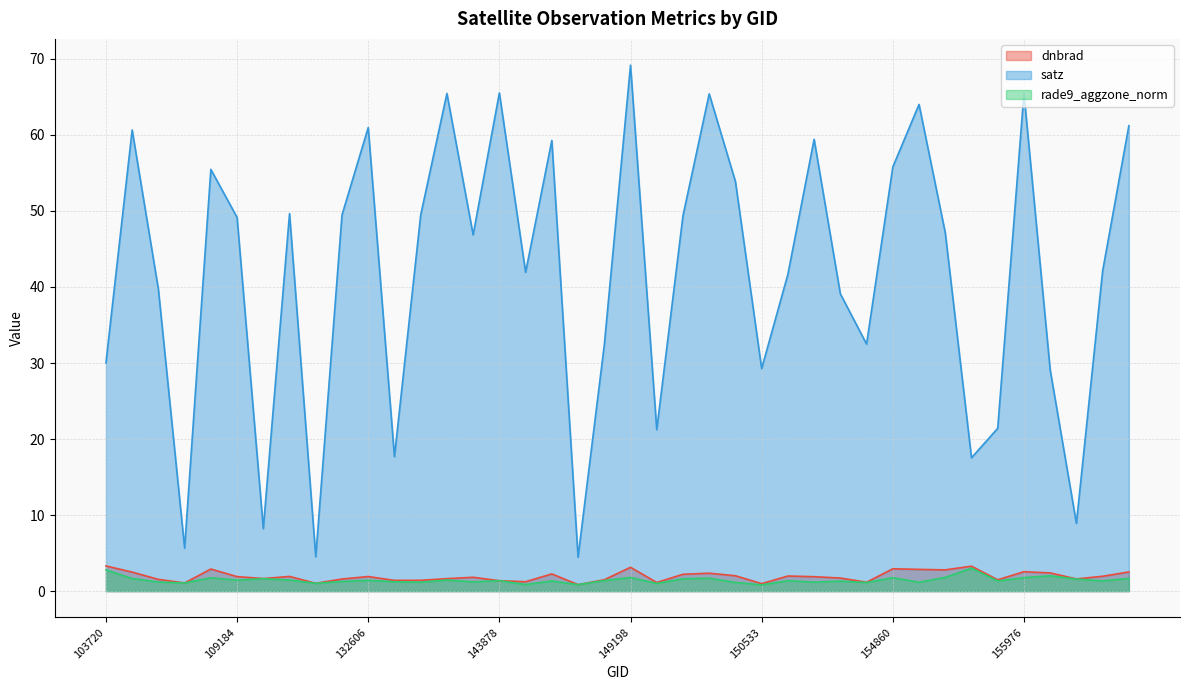

At which category does rade9_aggzone_norm reach its first local peak?

108308